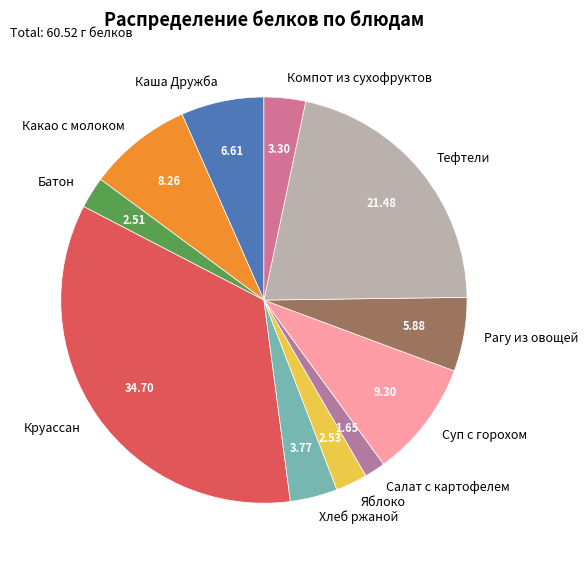

Which slice is the smallest?

Салат с картофелем